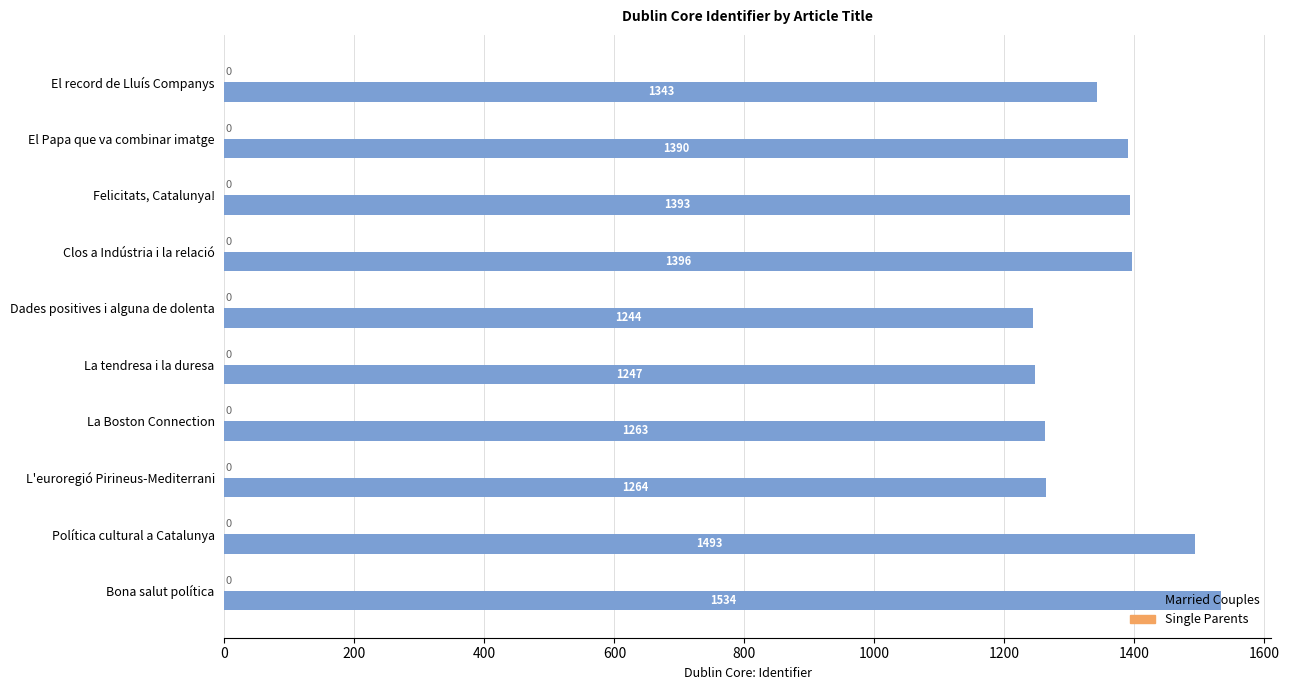

What value does the data have at Bona salut política, to the nearest 10?

1530